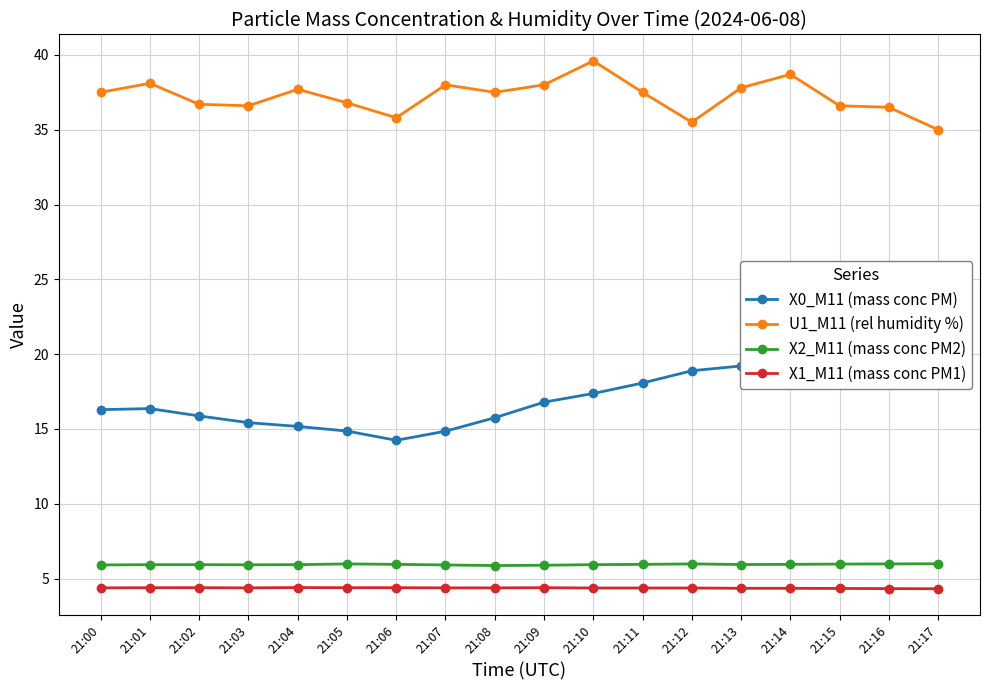

How many lines are shown in the chart?

4